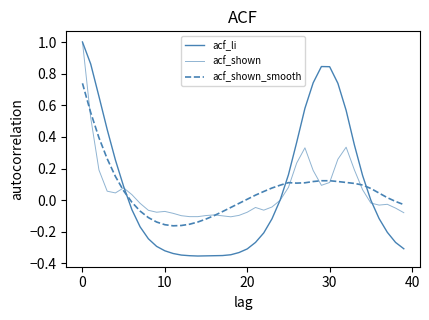

Is this an area chart (filled region under the line)?

No